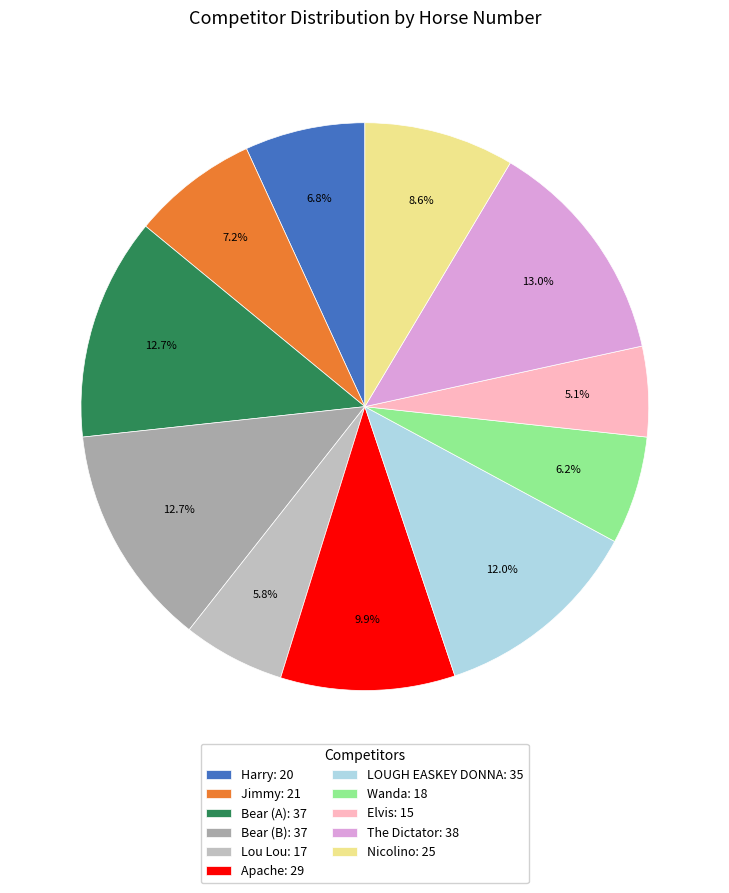

What percentage is the LOUGH EASKEY DONNA slice, to the nearest percent?

12%